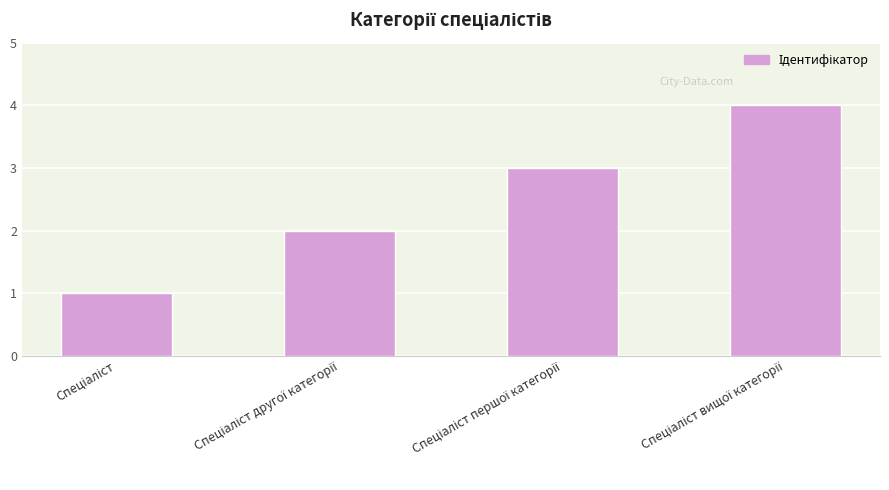

What is the difference between the maximum and minimum values?

3